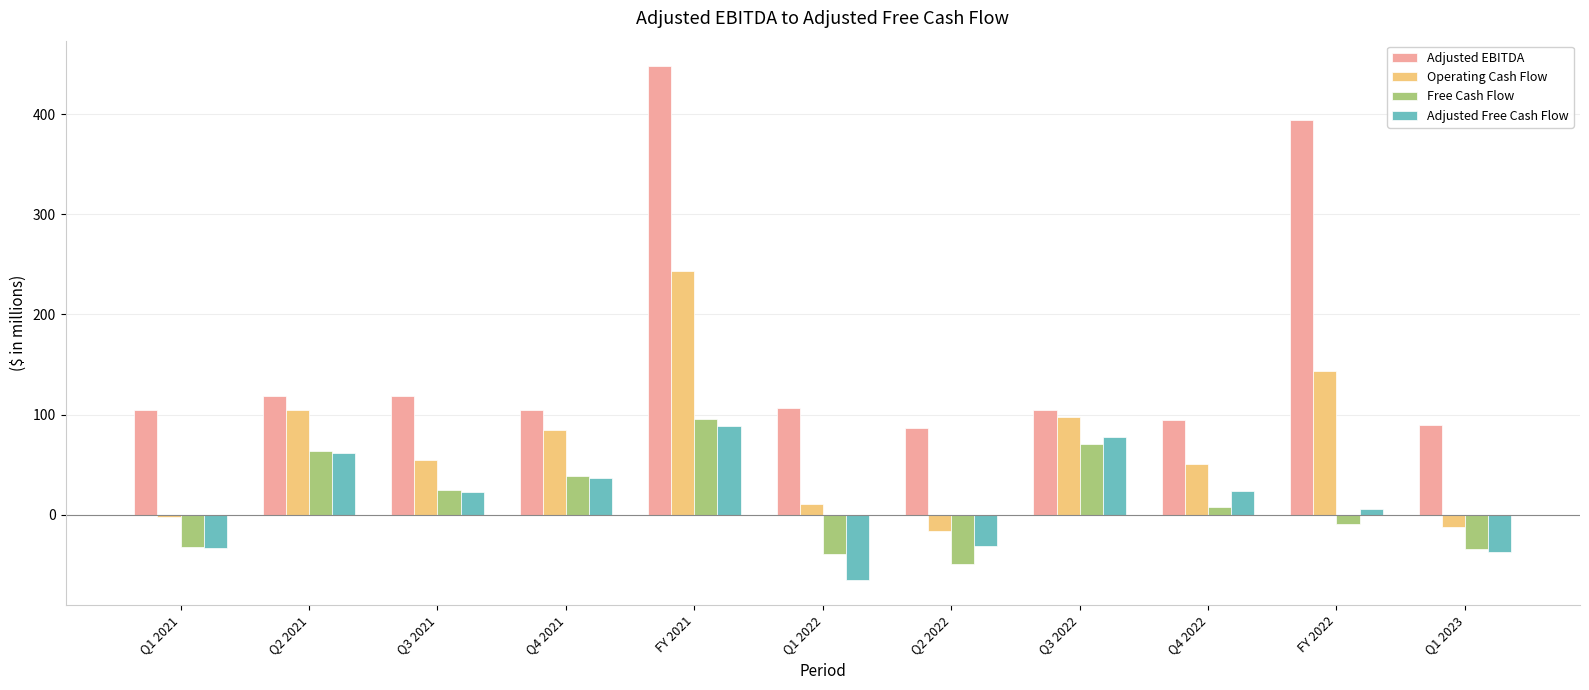

Is the value of Adjusted Free Cash Flow at Q2 2022 greater than the value of Adjusted EBITDA at FY 2022?

No